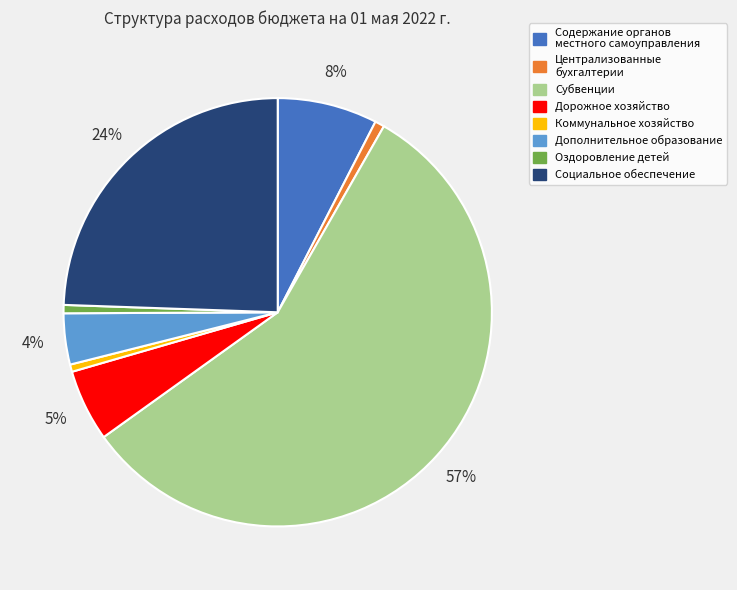

Is there a majority slice in this chart?

Yes